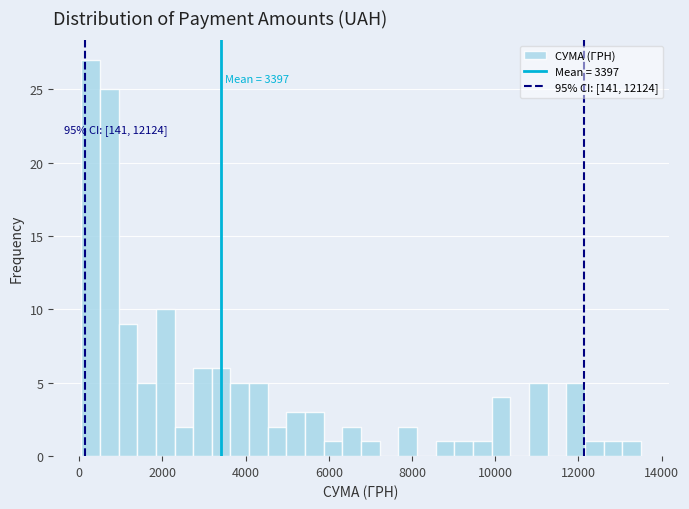

Read against the x-axis, roughly where is the centre of the tallest bar?

200